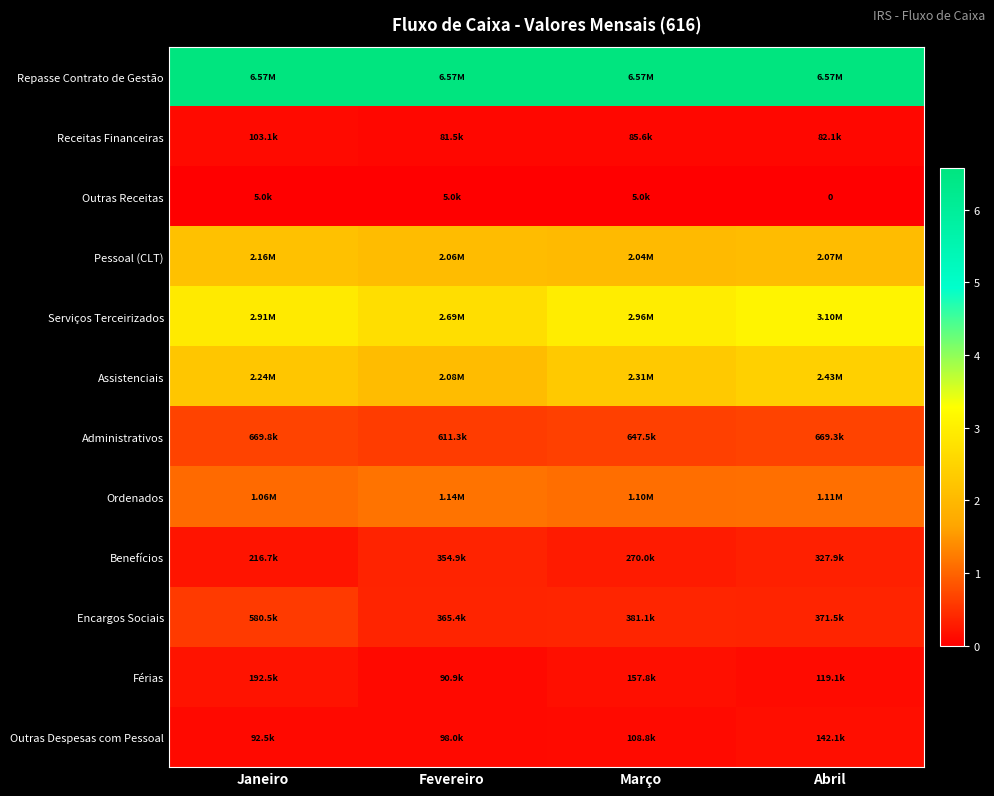

Which category has the highest value in the Outras Despesas com Pessoal series?

Abril